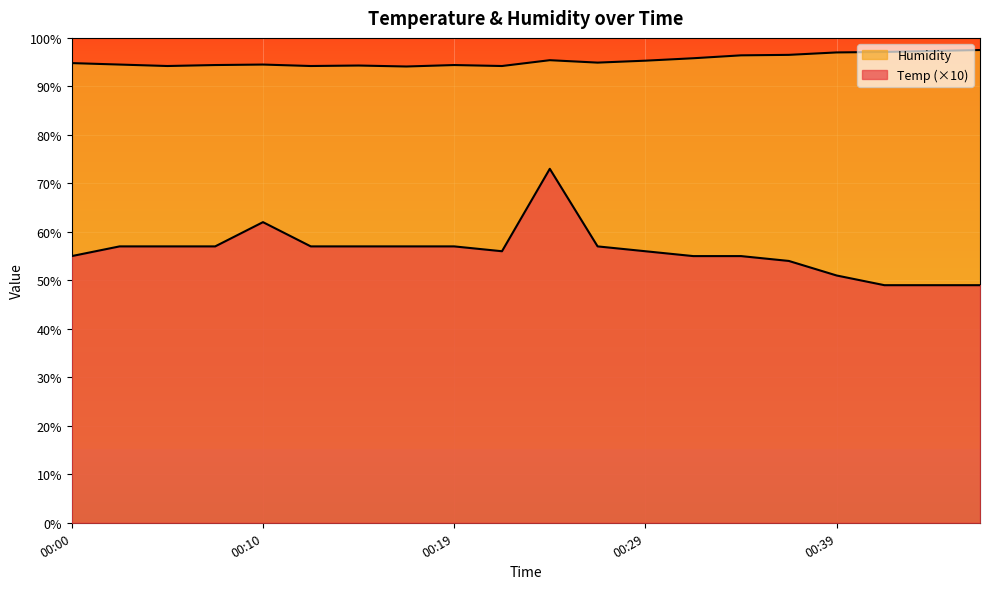

Which category has the lowest value across all series?

00:41